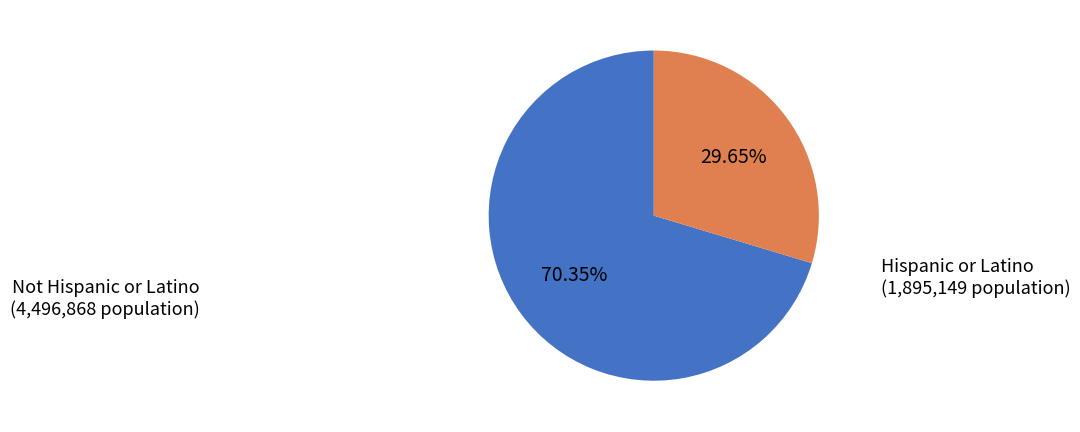

To the nearest percent, what is the combined percentage of Hispanic or Latino and Not Hispanic or Latino?

100%